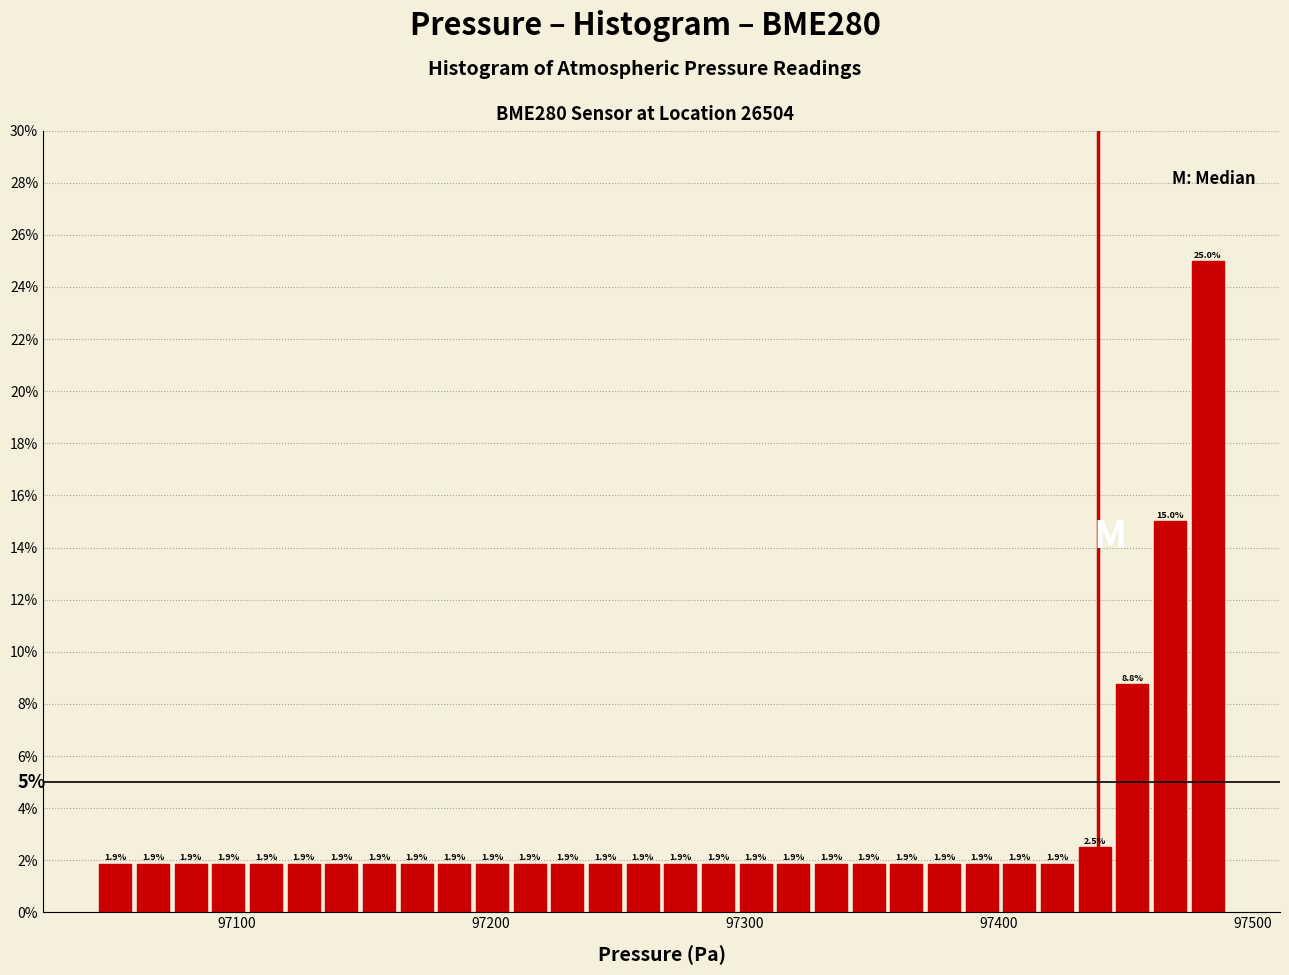

Read against the x-axis, roughly where is the centre of the tallest bar?

97480